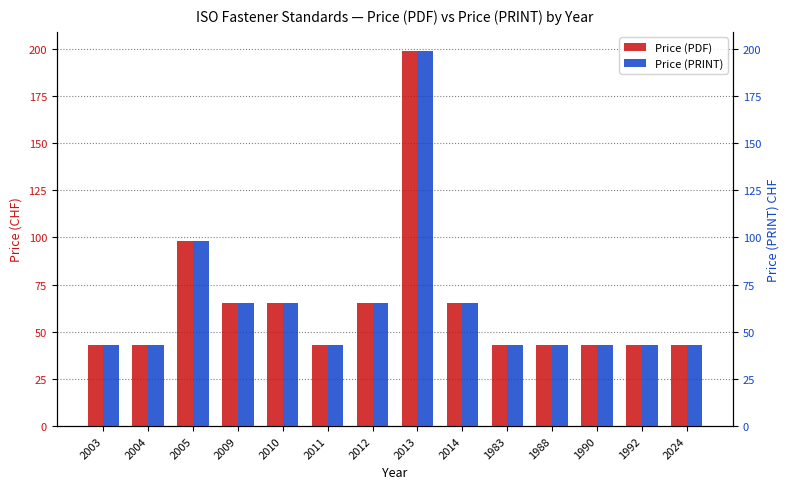

What position from the right is 2005?

12